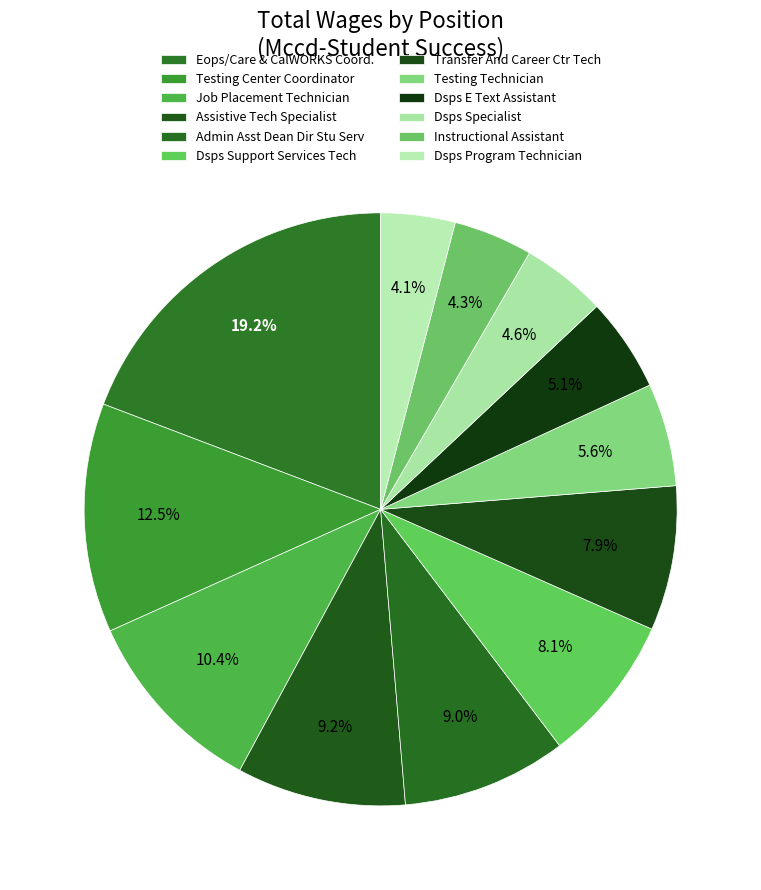

Combined, do Assistive Tech Specialist and Dsps Specialist account for over 50%?

No